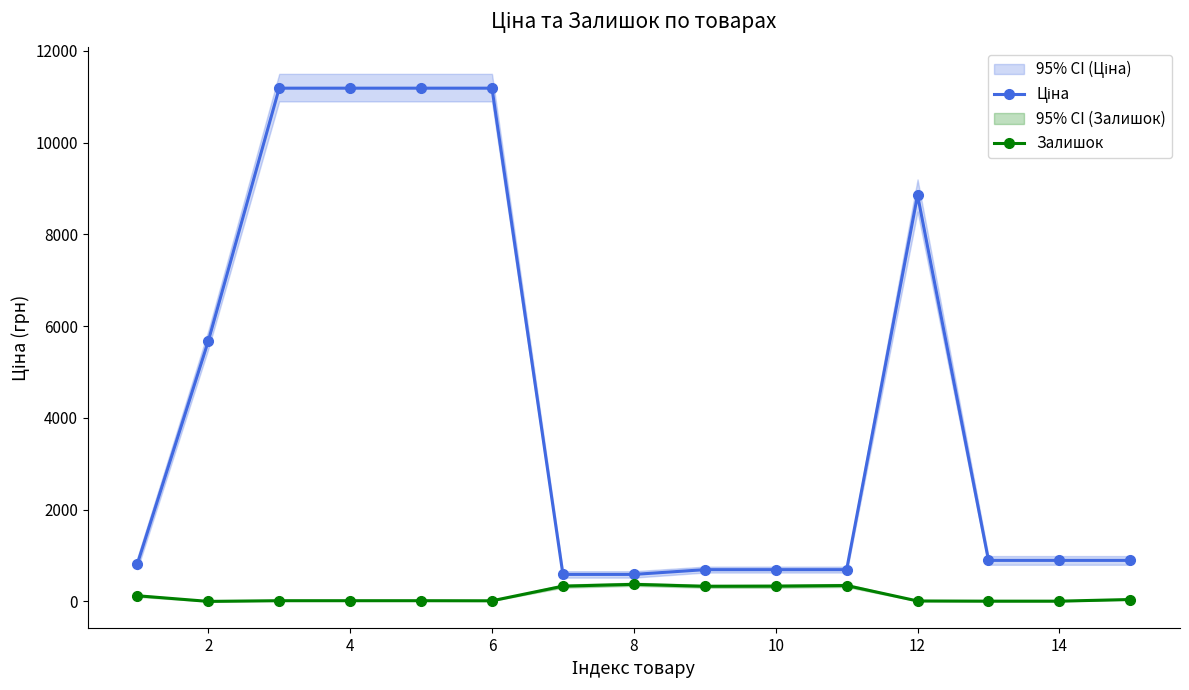

The value of Ціна at 6 is 11188.2. True or false?

True